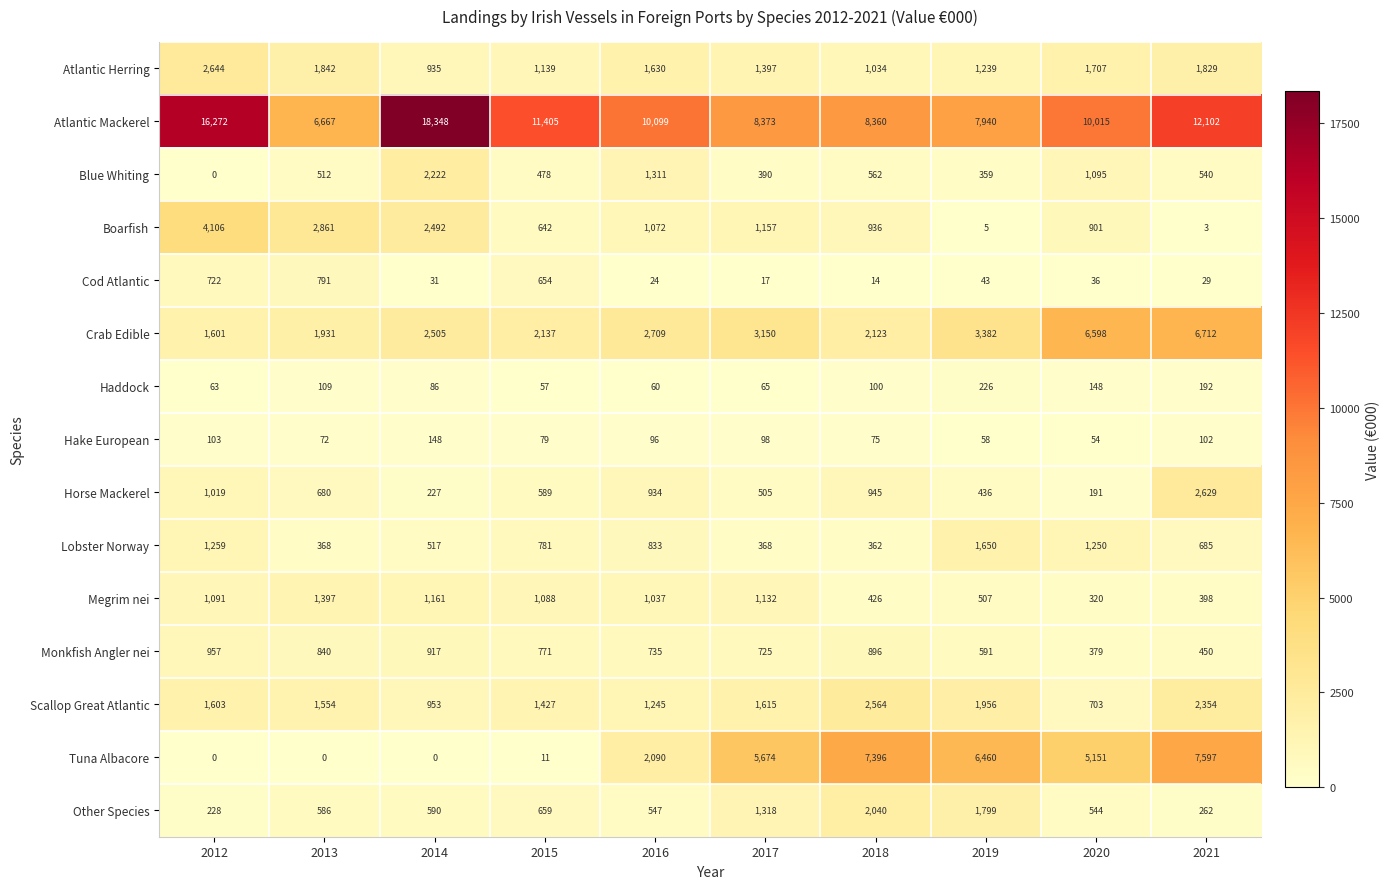

What is the average value of the Atlantic Herring series?

1540